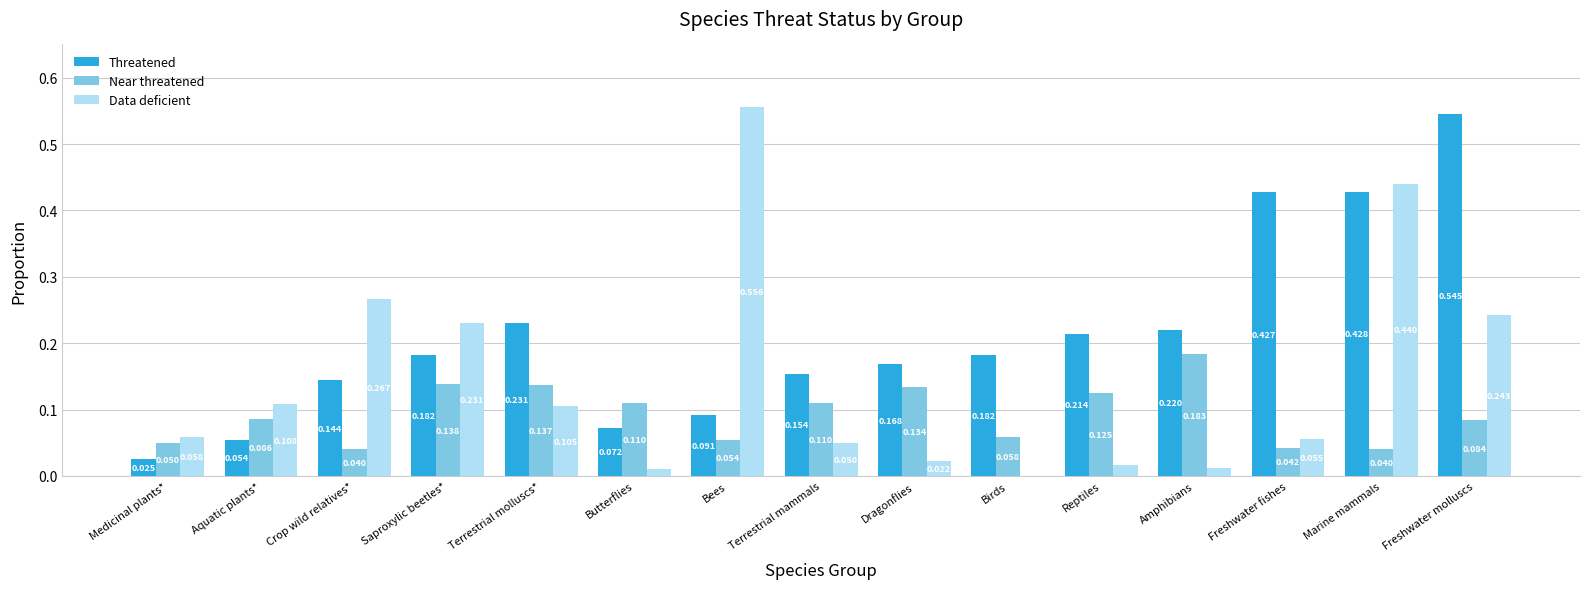

How many groups of bars are there?

15